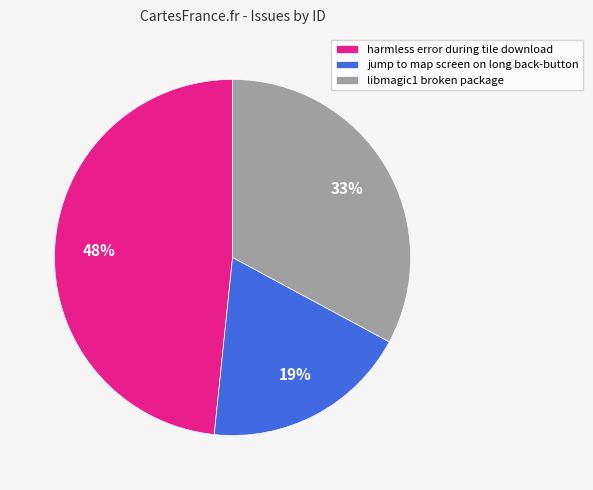

To the nearest percent, what is the average slice percentage?

33%